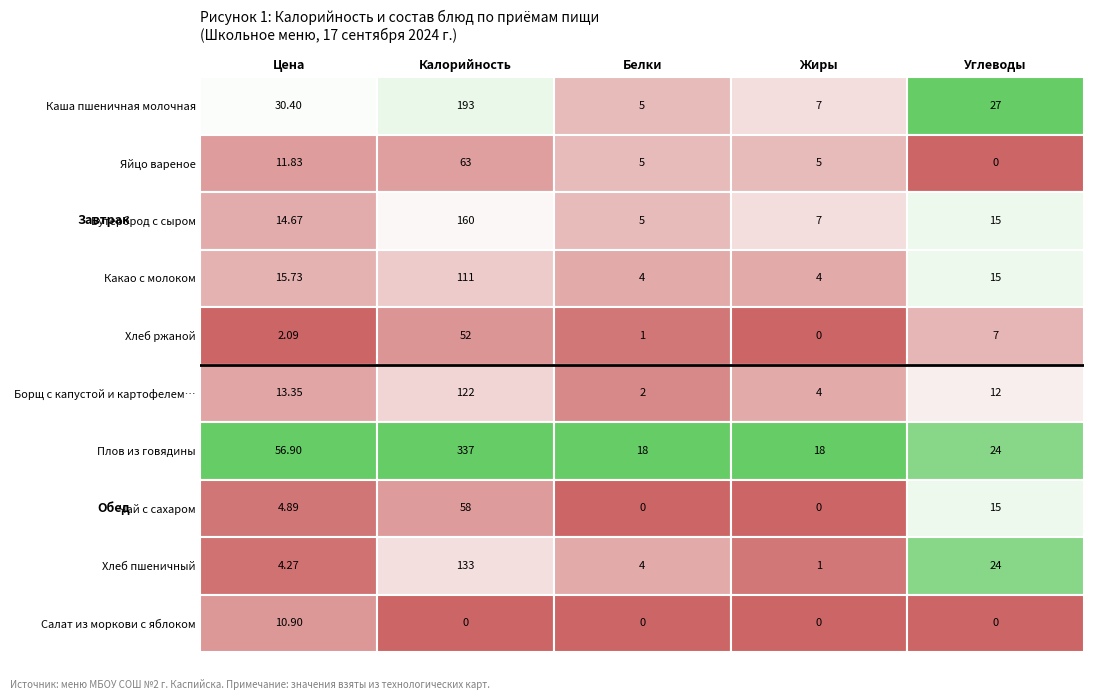

What is the sum of the Плов из говядины values at 3 and 1?

355.0